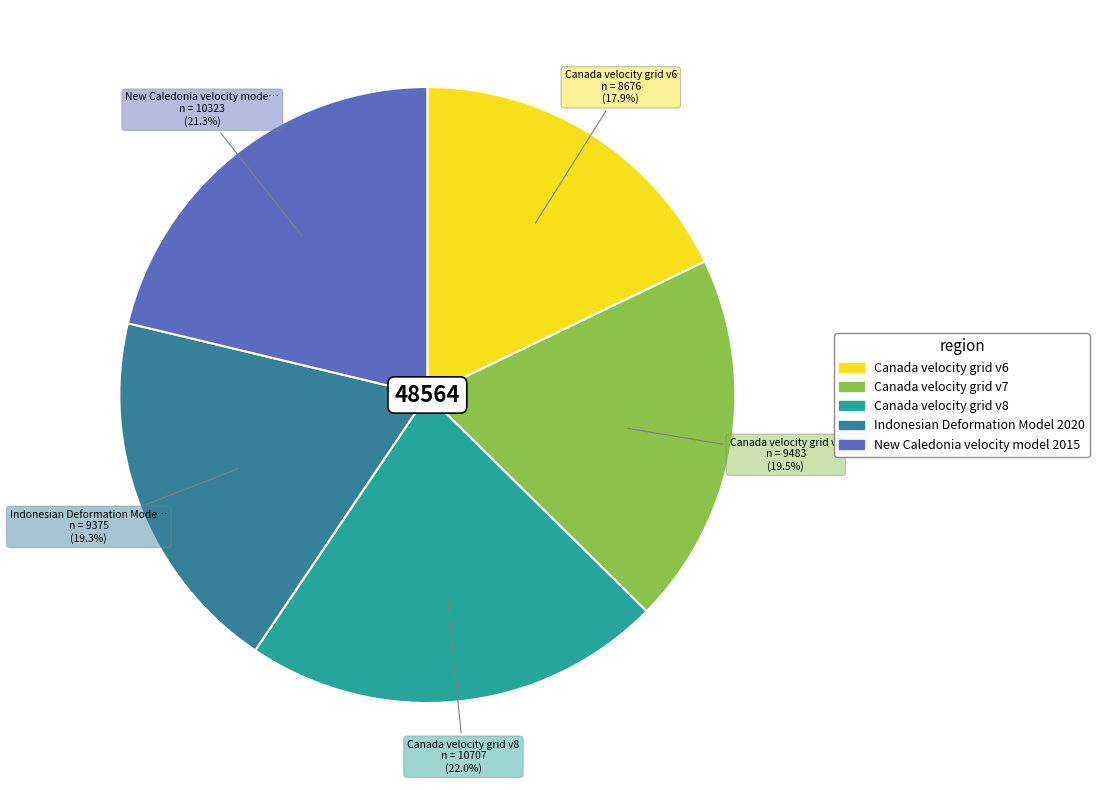

What is the smallest slice in the pie chart?

Canada velocity grid v6